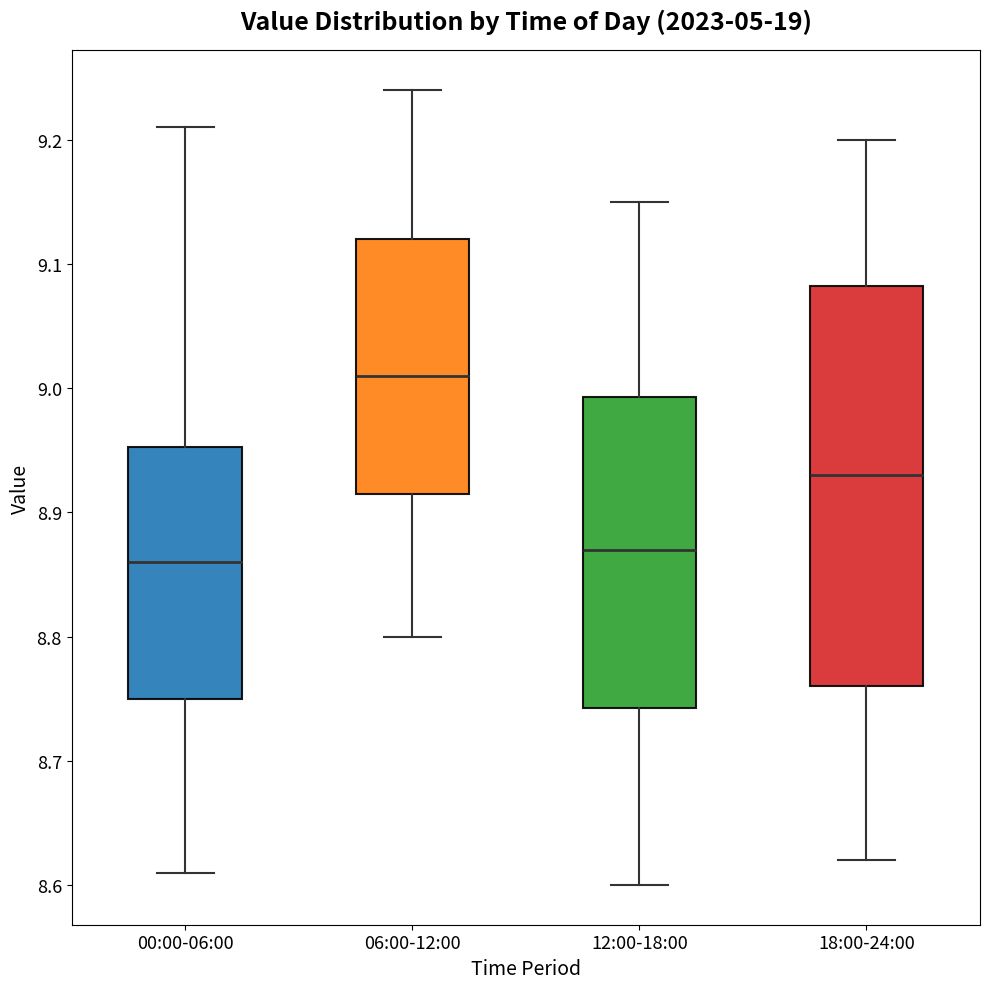

Comparing the boxes themselves (not the whiskers), which one is the tallest?

18:00-24:00